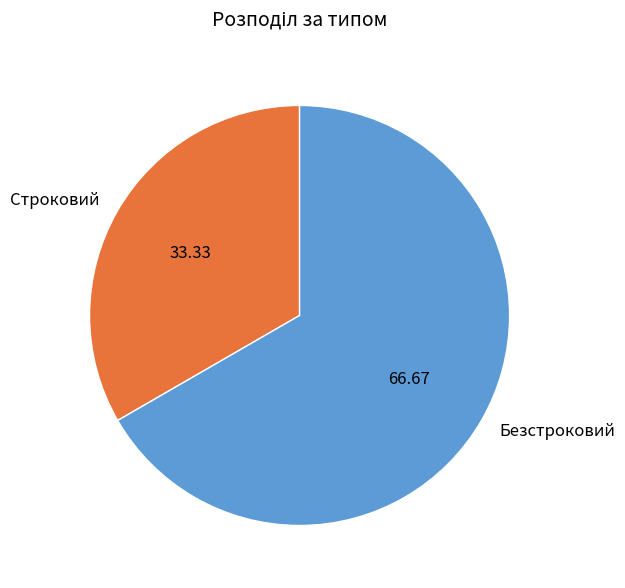

Which has a higher value, Безстроковий or Строковий?

Безстроковий